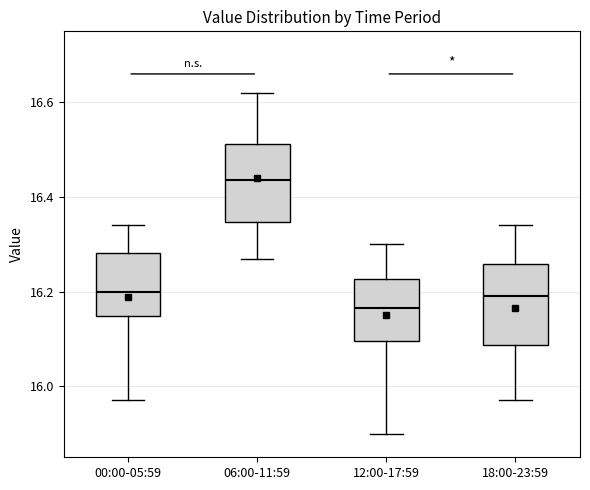

Reading left to right, read every box against the y-axis: the position of its median line, the range the box covers, and the ends of its whiskers. The values are not printed on the chart, so give them approximately, as read against the axis.

00:00-05:59: median 16.20, box 16.14 to 16.28, whiskers 15.98 to 16.34
06:00-11:59: median 16.44, box 16.34 to 16.52, whiskers 16.28 to 16.62
12:00-17:59: median 16.16, box 16.10 to 16.22, whiskers 15.90 to 16.30
18:00-23:59: median 16.20, box 16.08 to 16.26, whiskers 15.98 to 16.34